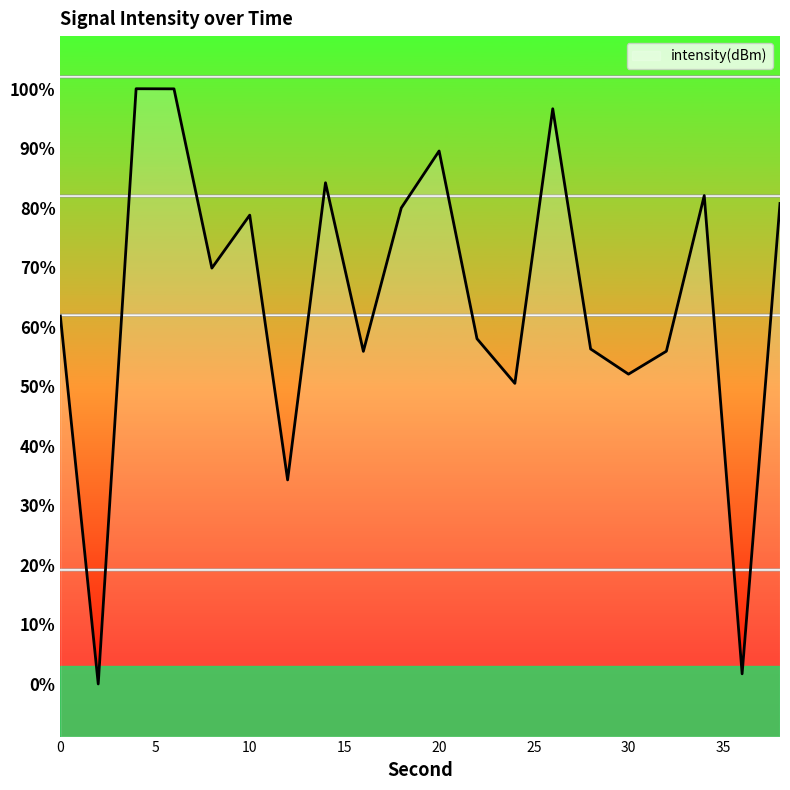

List the labels in order of value, largest first.

4, 6, 26, 20, 14, 34, 38, 18, 10, 8, 0, 22, 28, 32, 16, 30, 24, 12, 36, 2